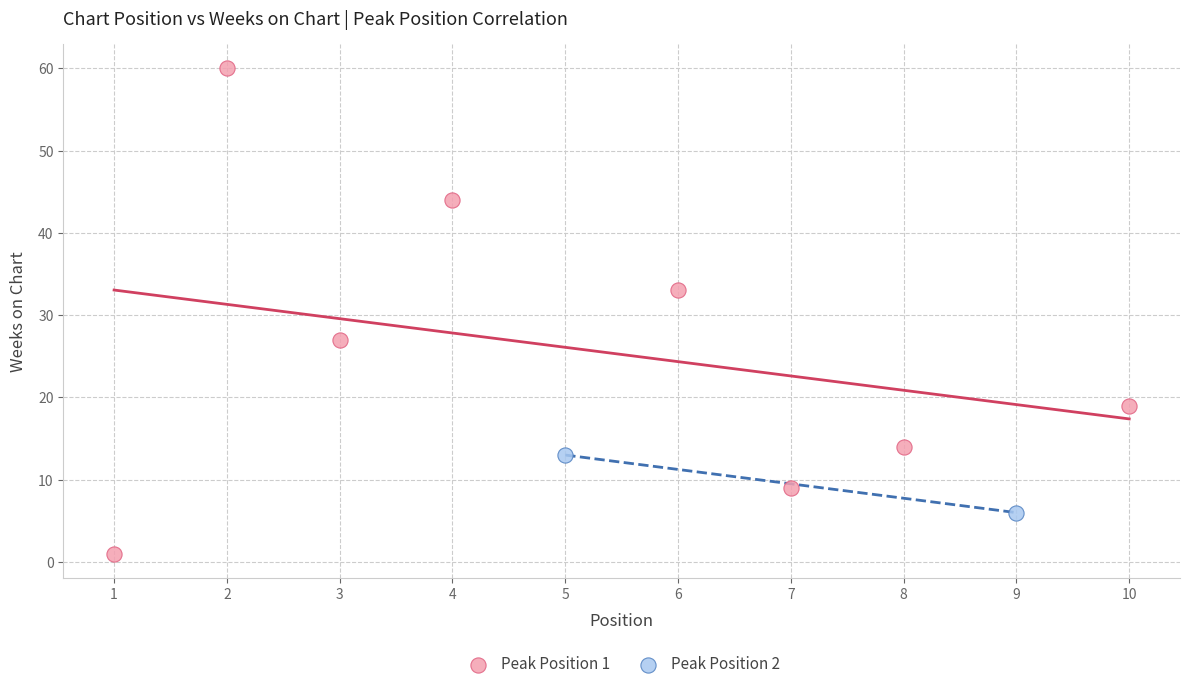

Which series has the widest spread of Y values?

Peak Position 1